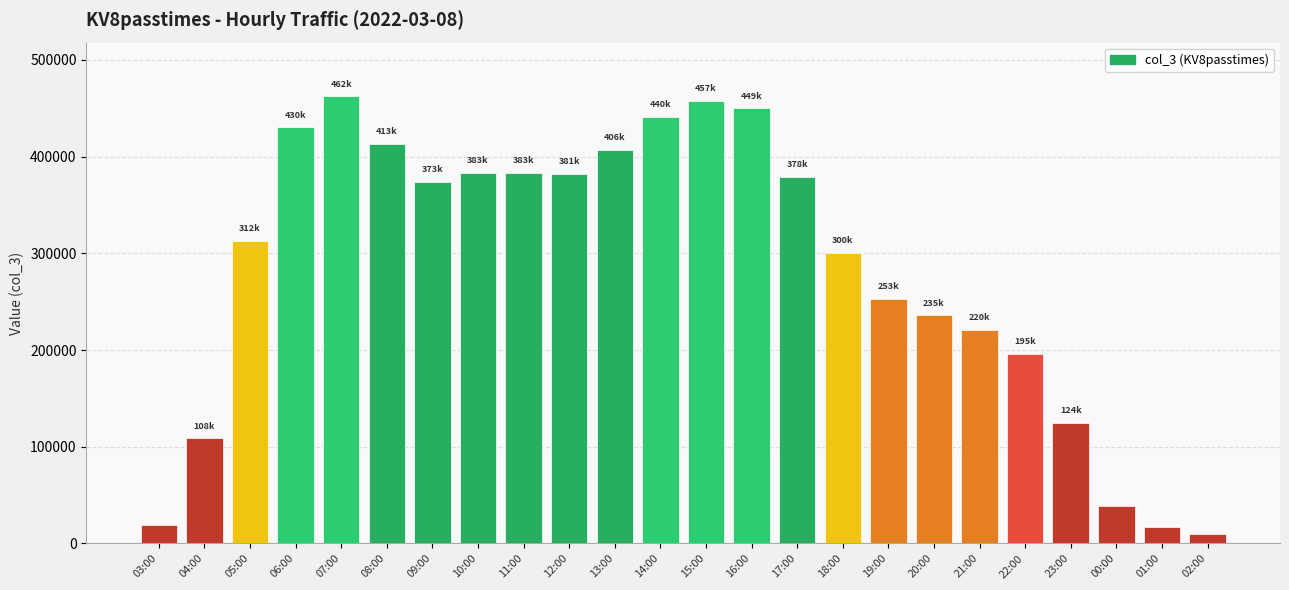

The value at 07:00 is 649286. True or false?

False